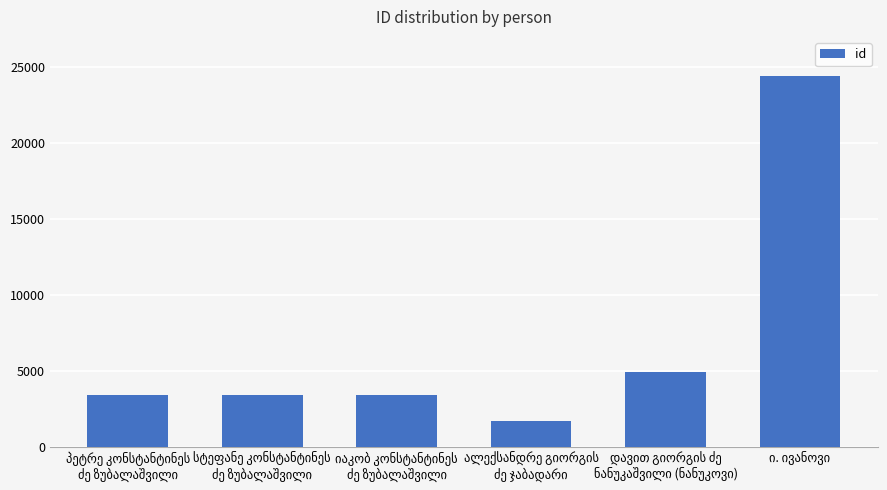

What is the value of the 6th bar from the left?

24454